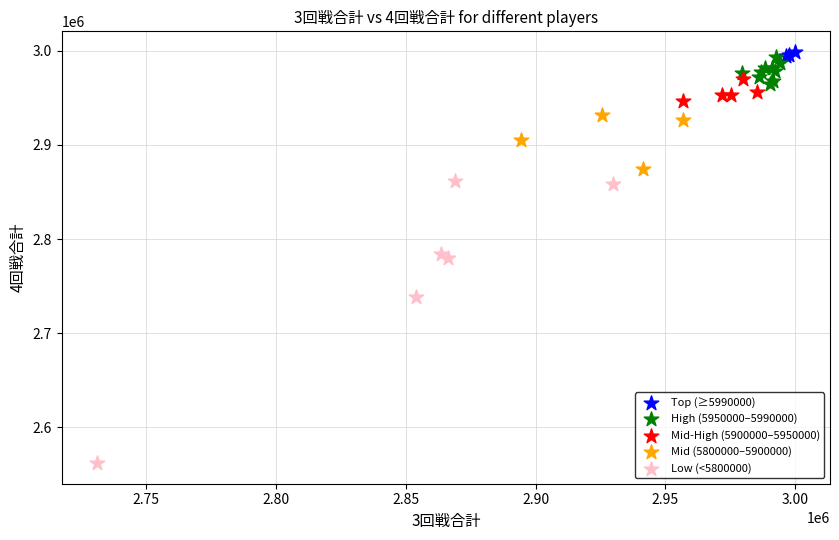

What are all the series names shown in the legend?

Top (≥5990000), High (5950000–5990000), Mid-High (5900000–5950000), Mid (5800000–5900000), Low (<5800000)